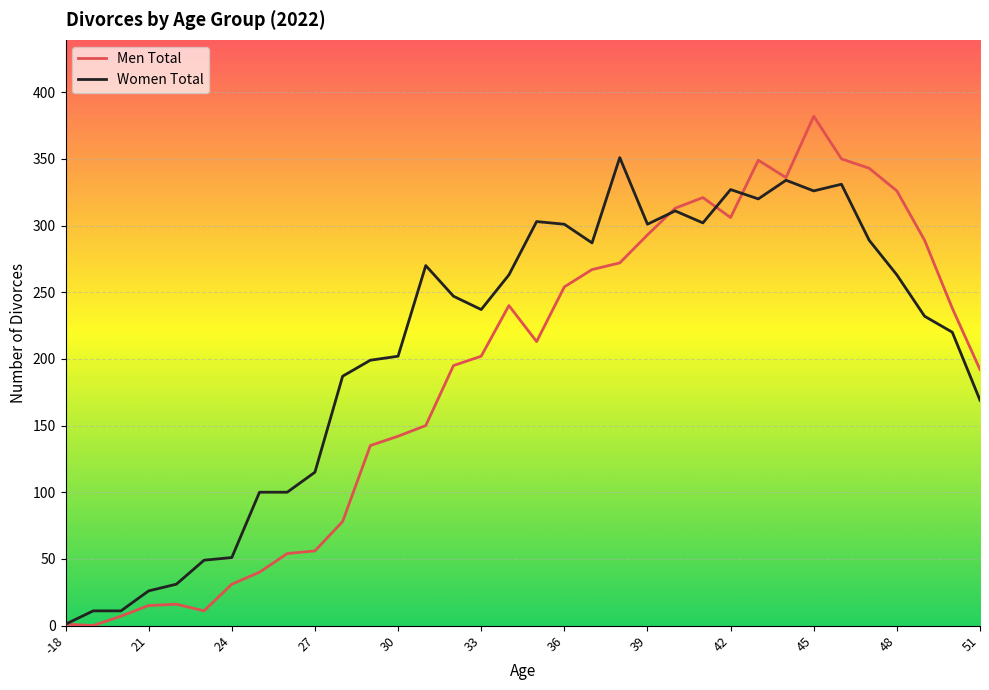

After their last crossing, which series has the higher values: Women Total or Men Total?

Men Total